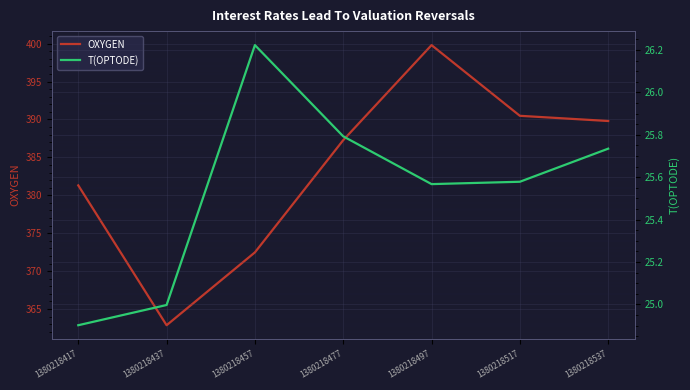

What is the difference between the T(OPTODE) values at 1380218477 and 1380218437?

0.8